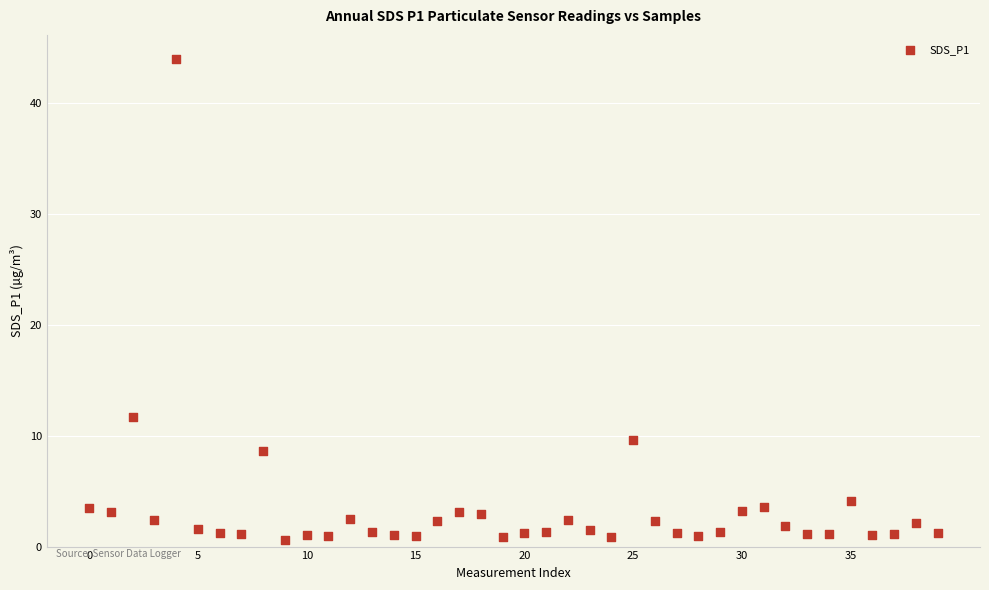

What Y value in the scatter plot is closest to 22?

11.7